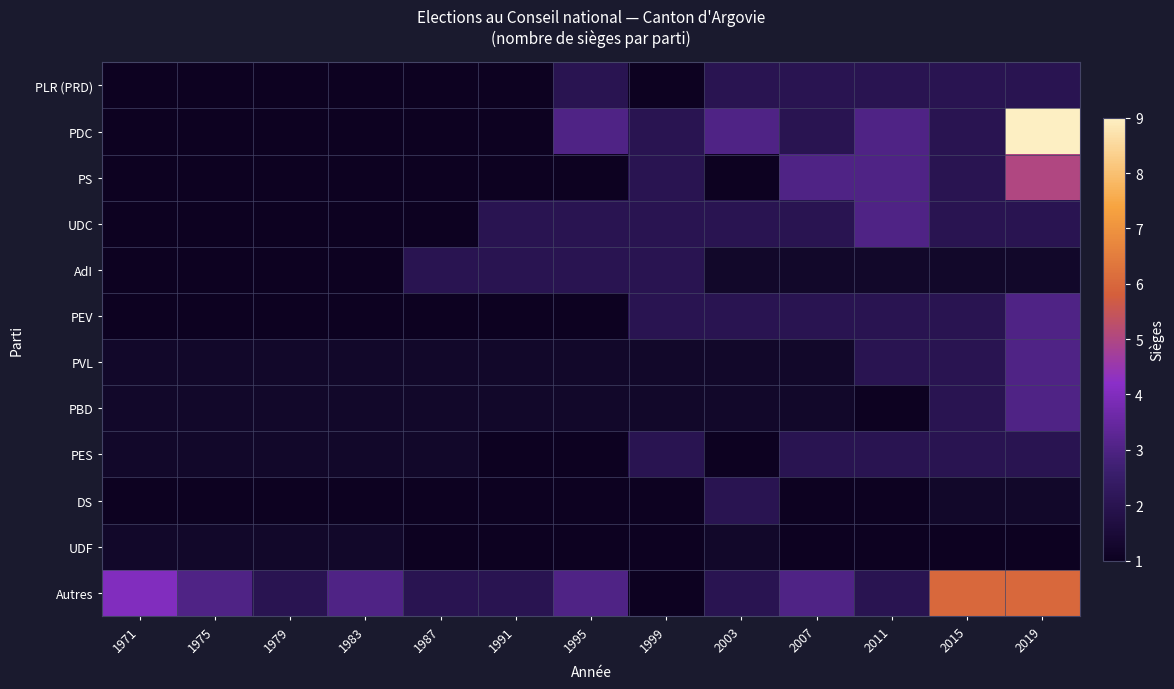

True or false: PLR (PRD) has a value of 1.3 at 1995.

False